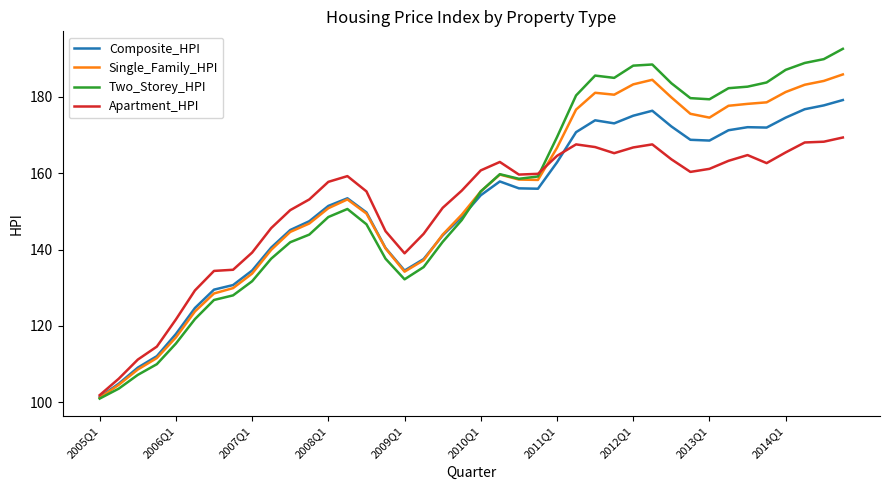

What is the sum of all Two_Storey_HPI values?

6187.6